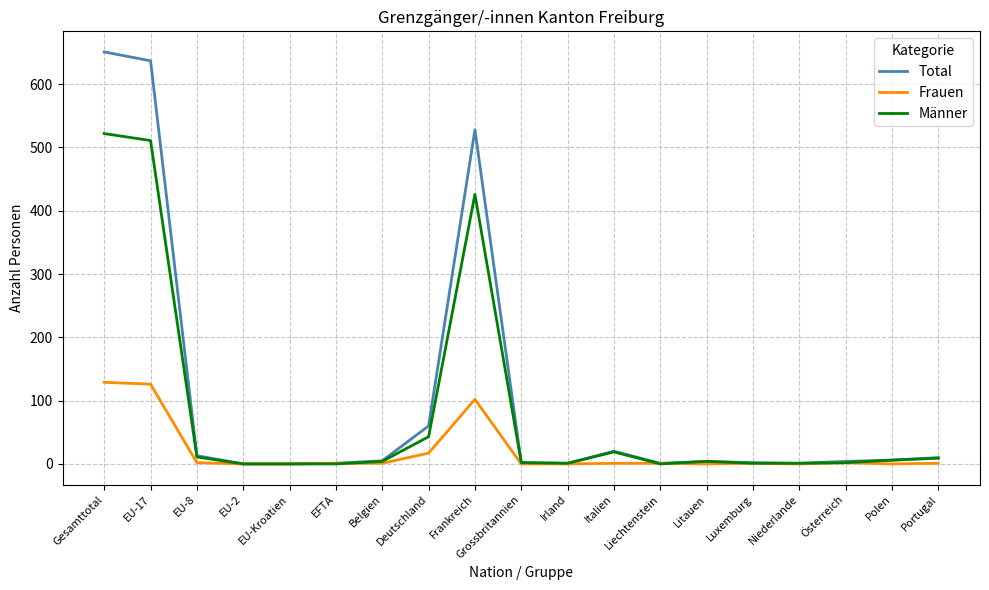

The value of Total at EFTA is 1. True or false?

True